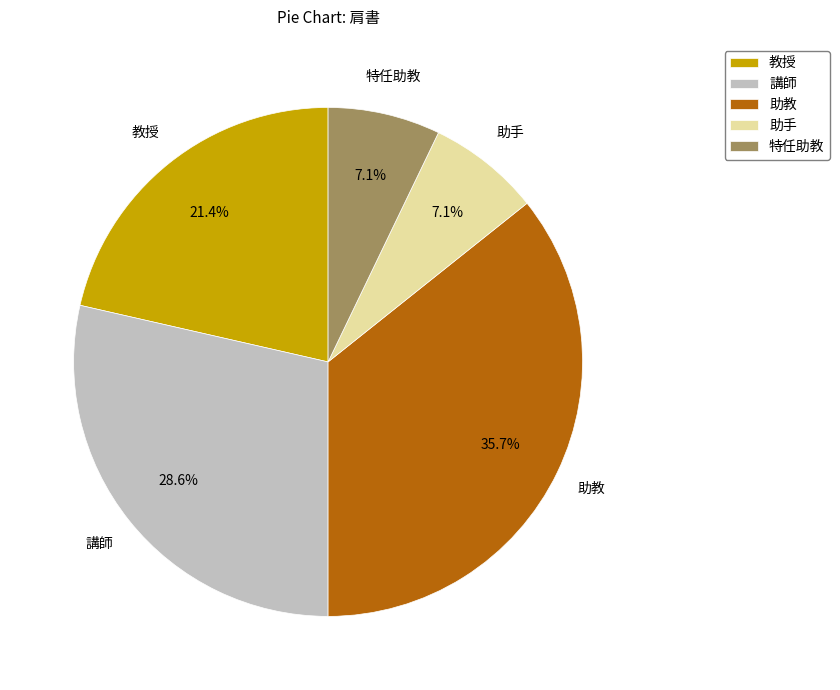

Which slice is the largest?

助教